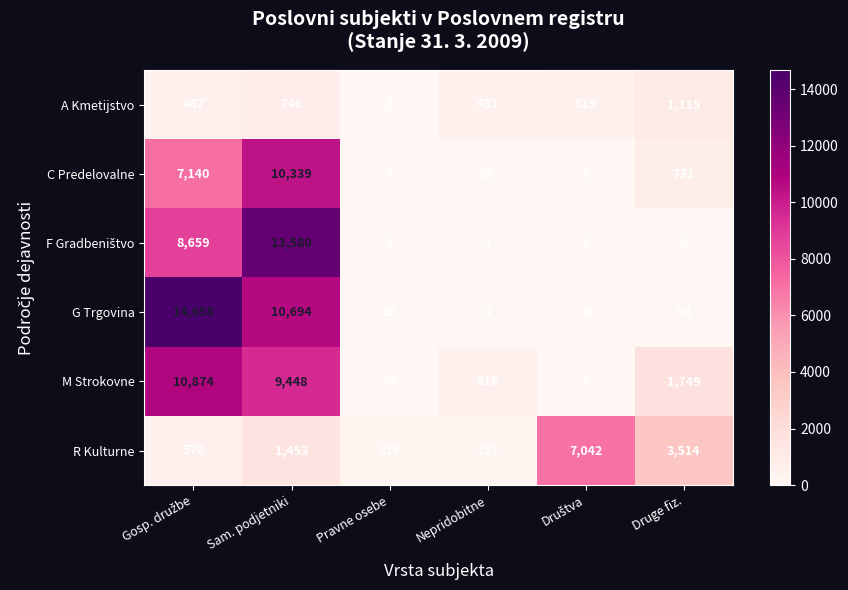

What is the sum of all A Kmetijstvo values?

3300